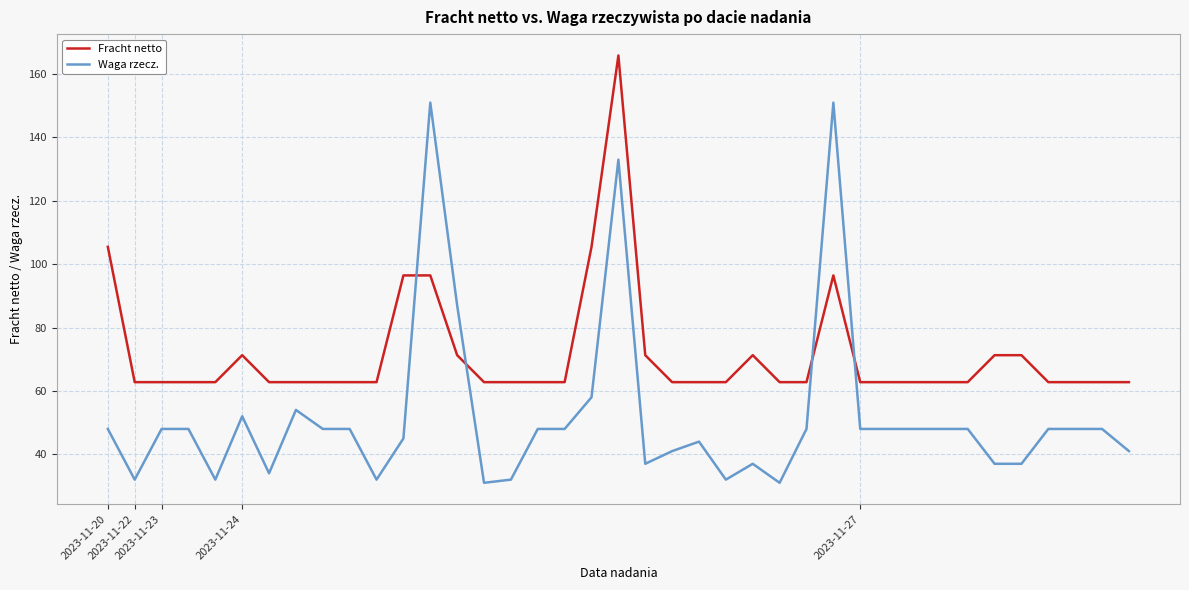

What is the lowest value of the Waga rzecz. series?

31.0